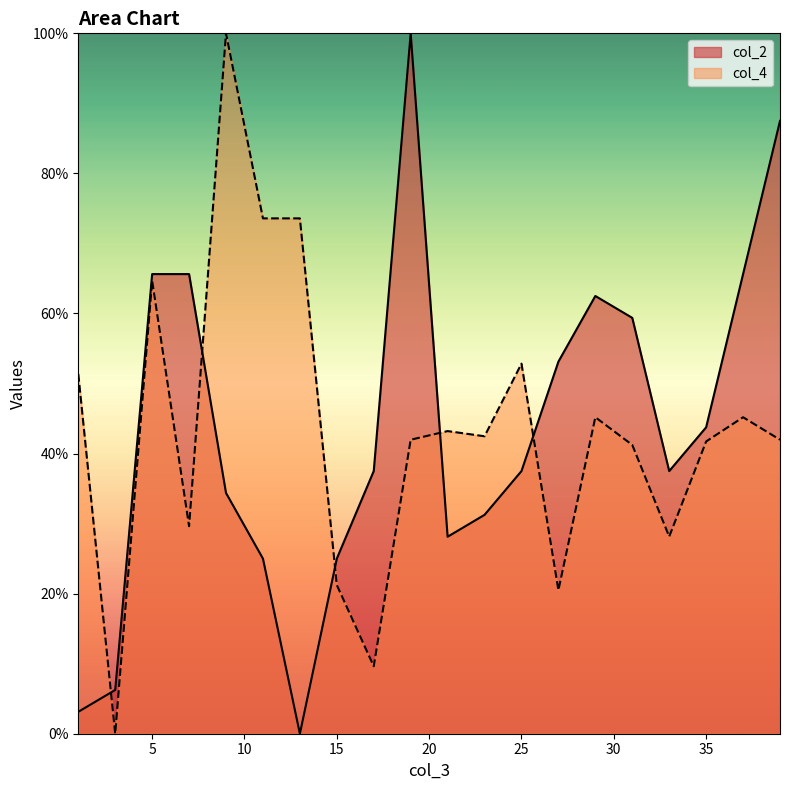

List the labels in order of col_2 value, smallest first.

13, 1, 3, 11, 15, 21, 23, 9, 17, 25, 33, 35, 27, 31, 29, 5, 7, 37, 39, 19